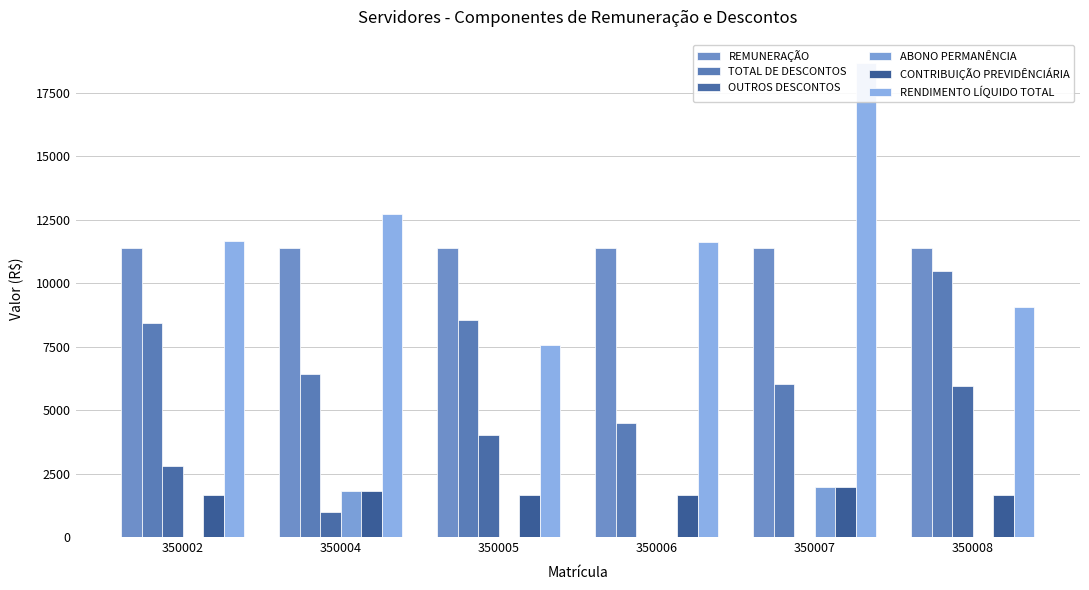

At which label is RENDIMENTO LÍQUIDO TOTAL closest to 13123?

350004